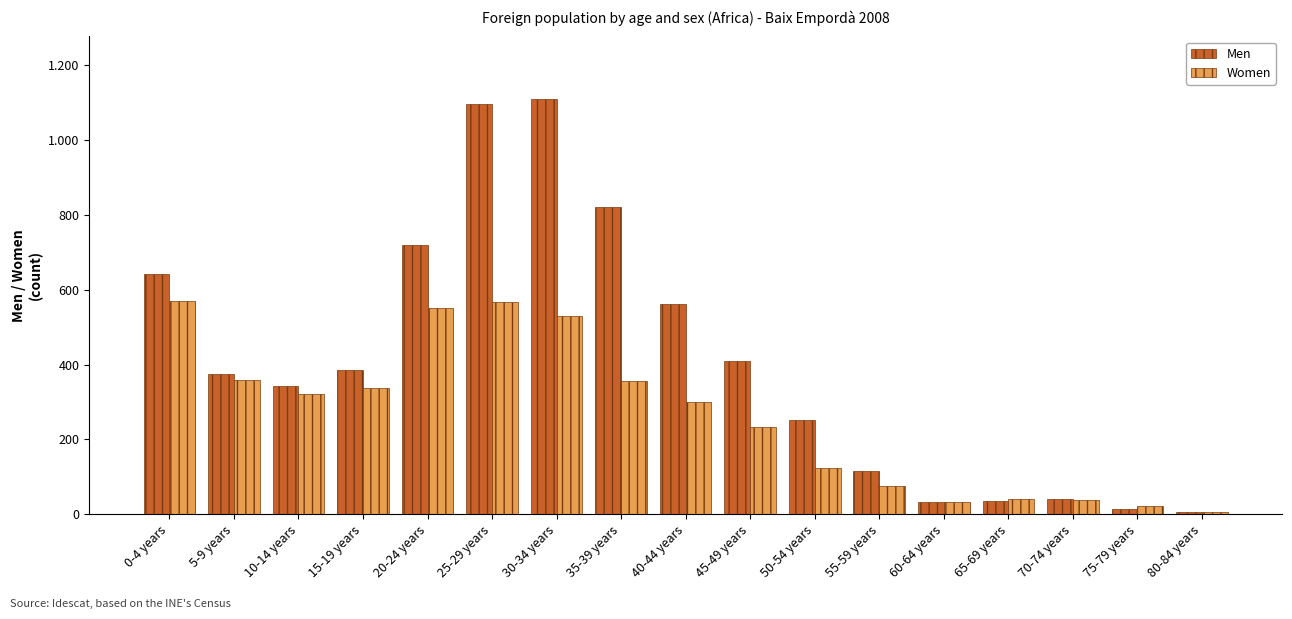

Which series has the largest total across all categories?

Men